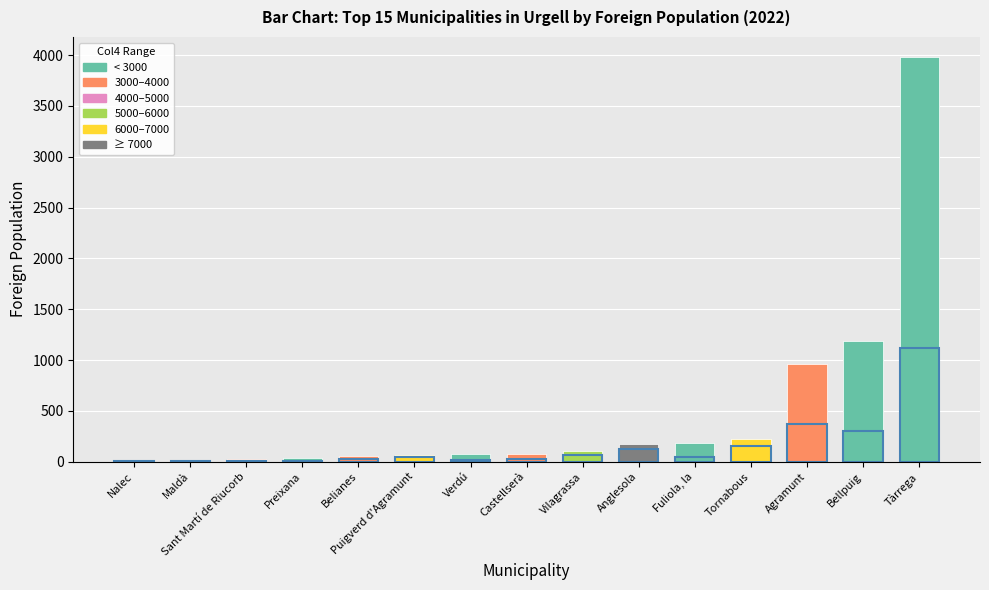

Are the bars horizontal?

No